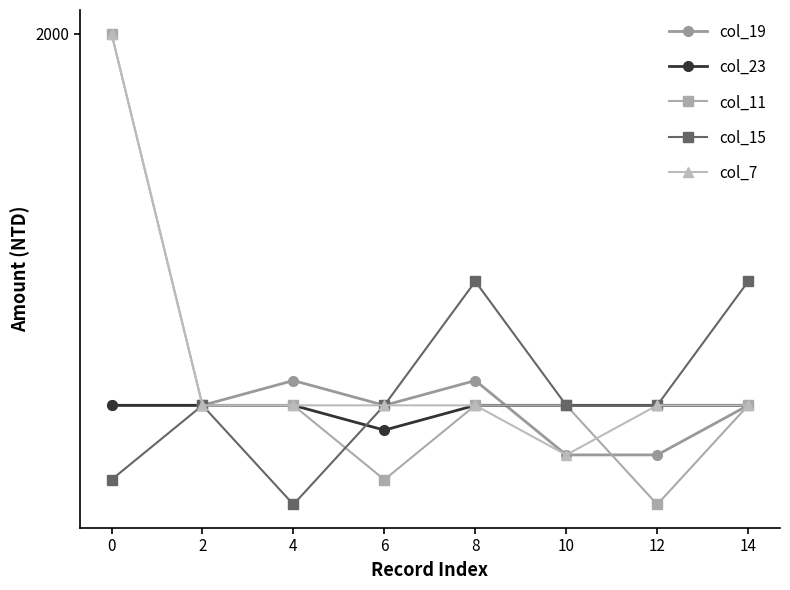

True or false: col_23 and col_7 intersect in this chart.

False